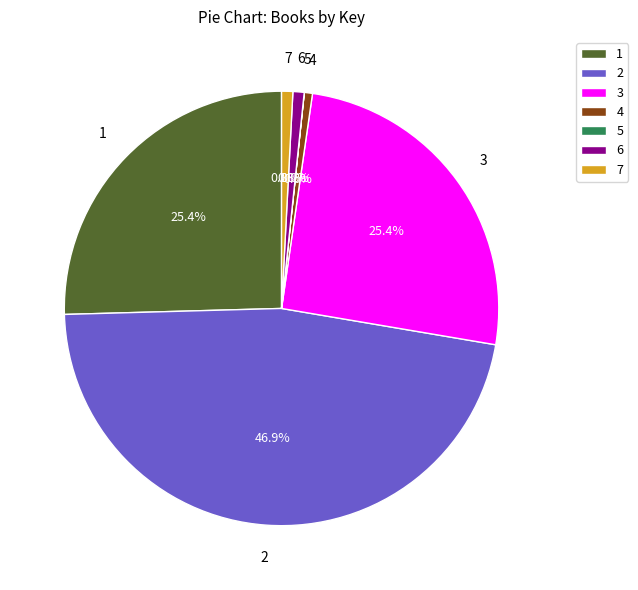

Approximately how many times larger is the value at 6 compared to 7?

1.0